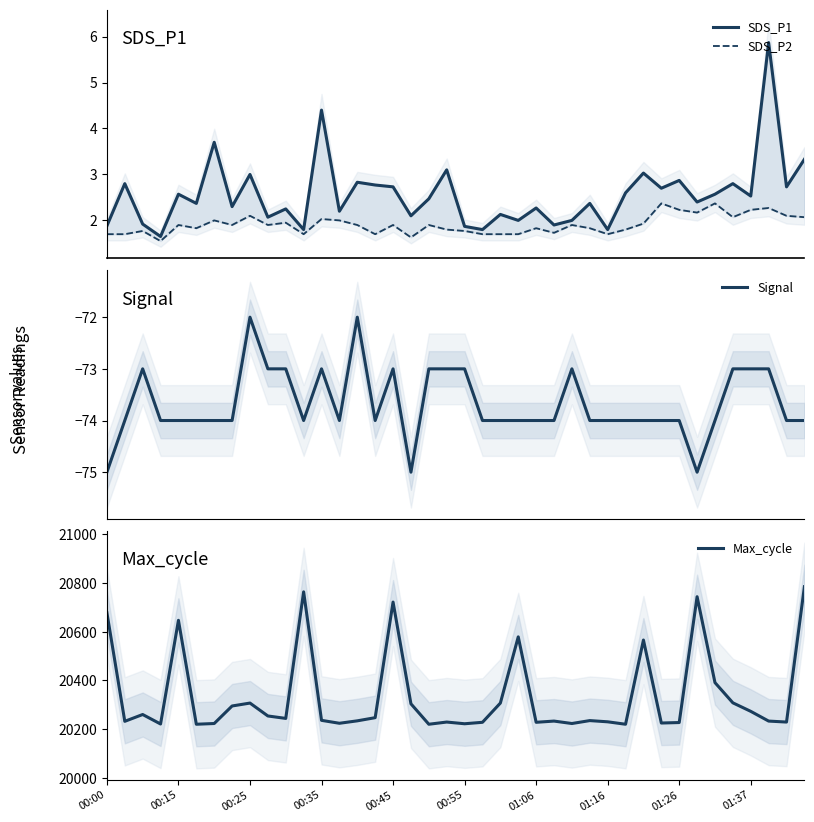

How many lines are shown in the chart?

4